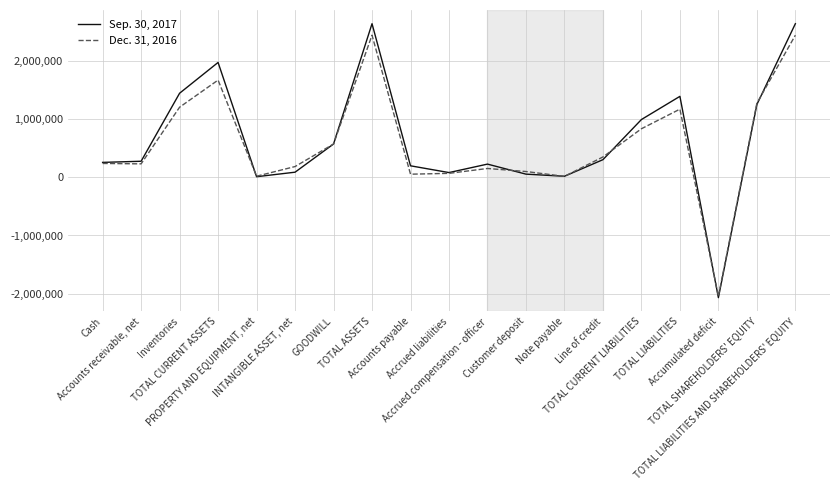

True or false: Dec. 31, 2016 has more than 2 points higher than both neighbors.

True